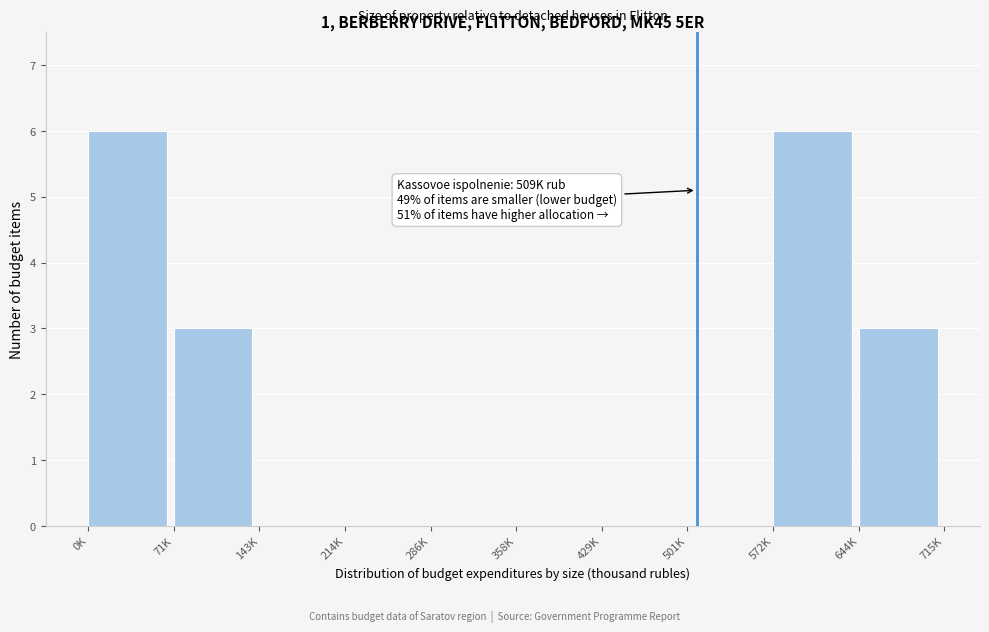

Reading left to right, what are all the values shown in this chart?

0K=6	71K=3	143K=0	214K=0	286K=0	358K=0	429K=0	501K=0	572K=6	644K=3